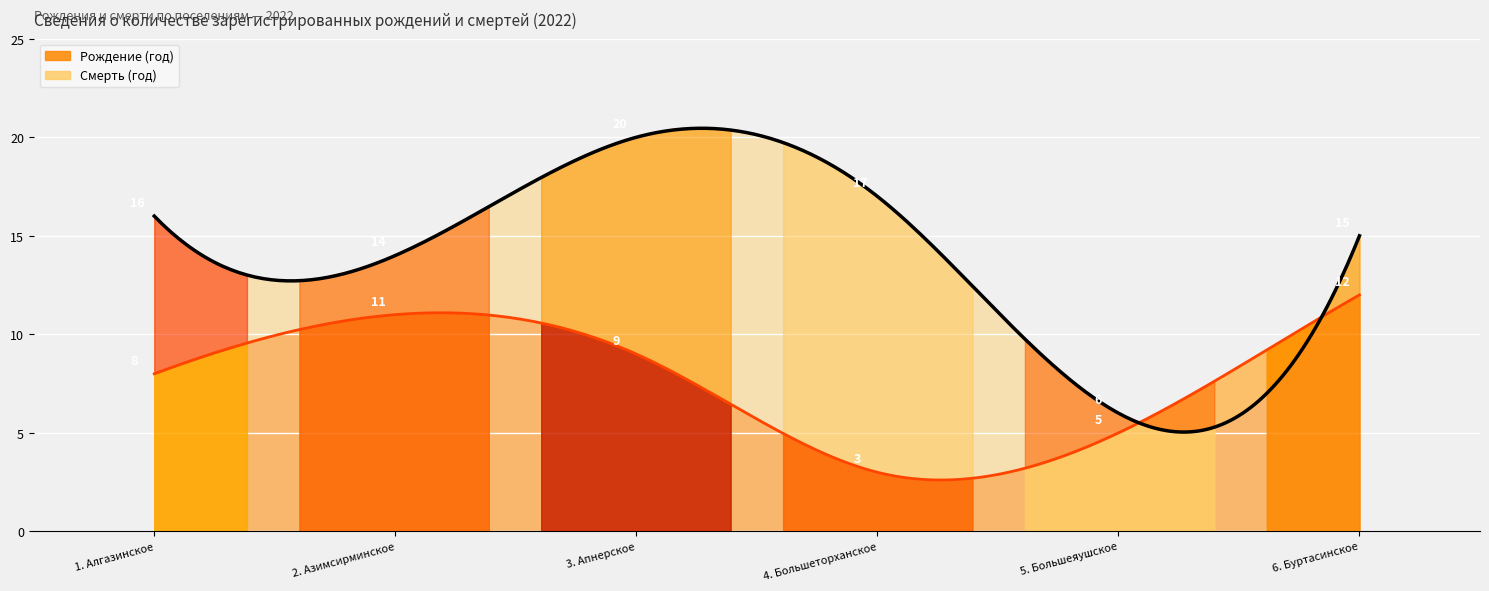

What is the spread (max minus min) of values at 2. Азимсирминское?

3